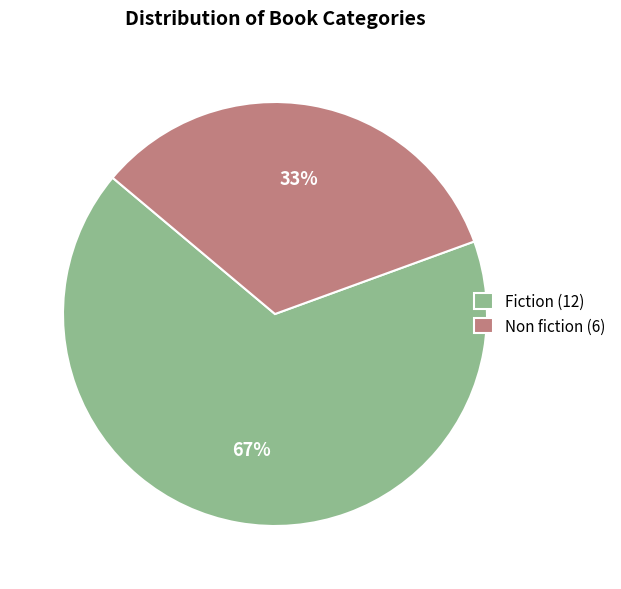

Count the number of slices in the pie.

2